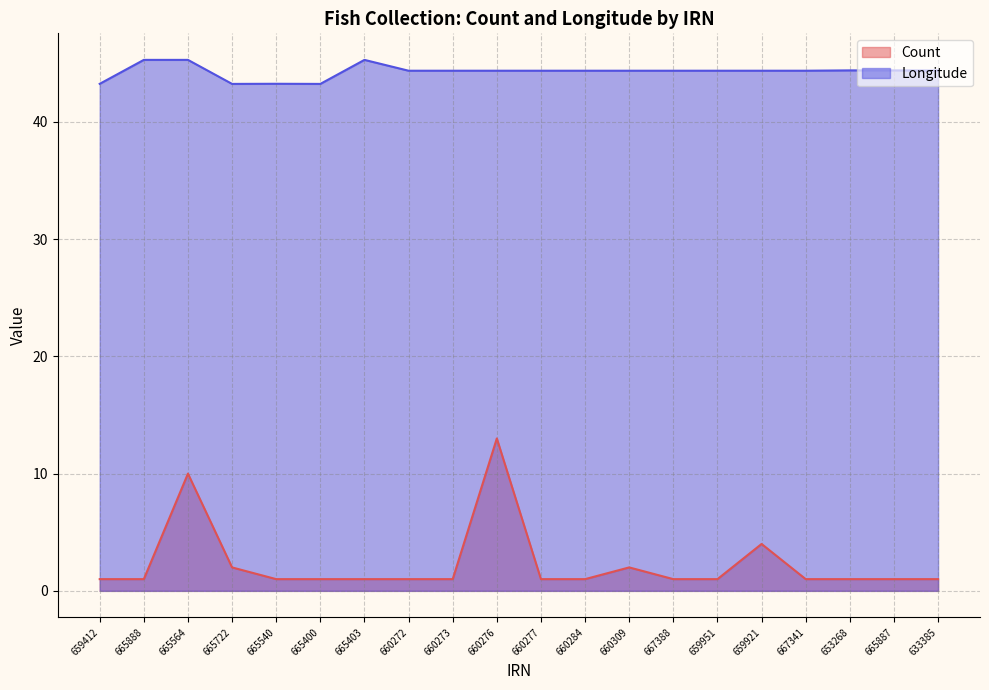

What value does the Count series have at 665722?

2.0